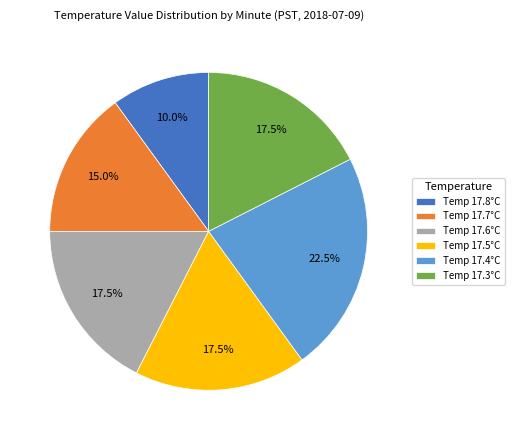

What is the ratio of the value at Temp 17.6°C to the value at Temp 17.7°C?

1.2